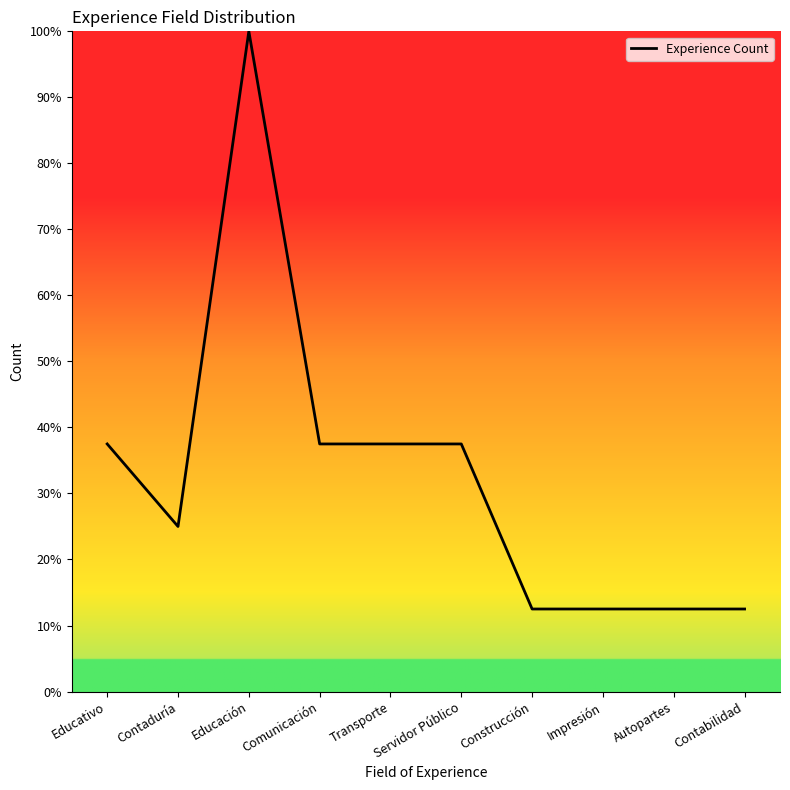

Reading right to left, extract all data points from this chart.

Contabilidad=12.5	Autopartes=12.5	Impresión=12.5	Construcción=12.5	Servidor Público=37.5	Transporte=37.5	Comunicación=37.5	Educación=100.0	Contaduría=25.0	Educativo=37.5